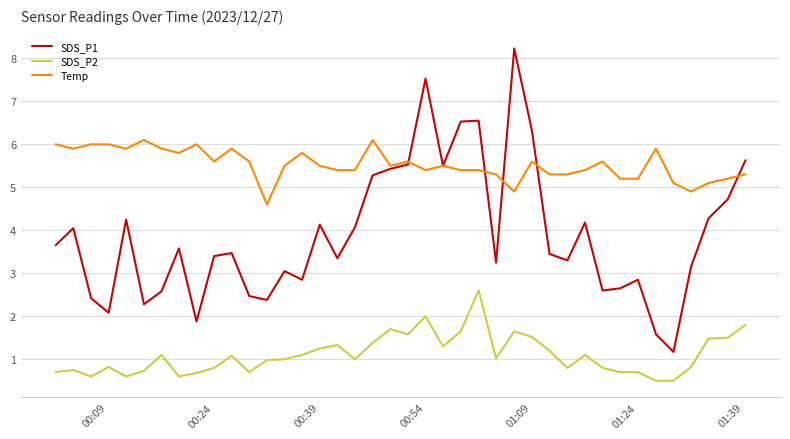

Which series has the widest spread of values?

SDS_P1